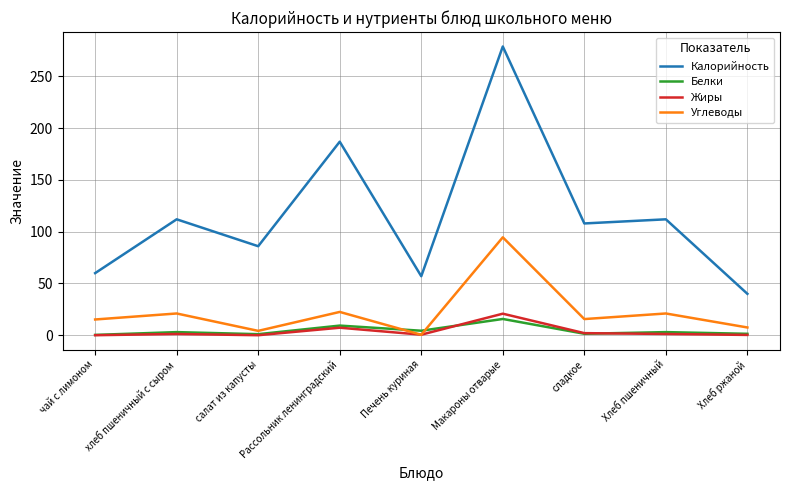

What is the difference between the maximum and minimum values in the Жиры series?

20.8